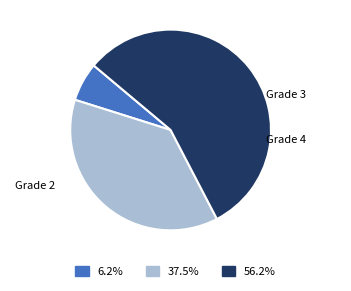

How many segments does this pie chart have?

3